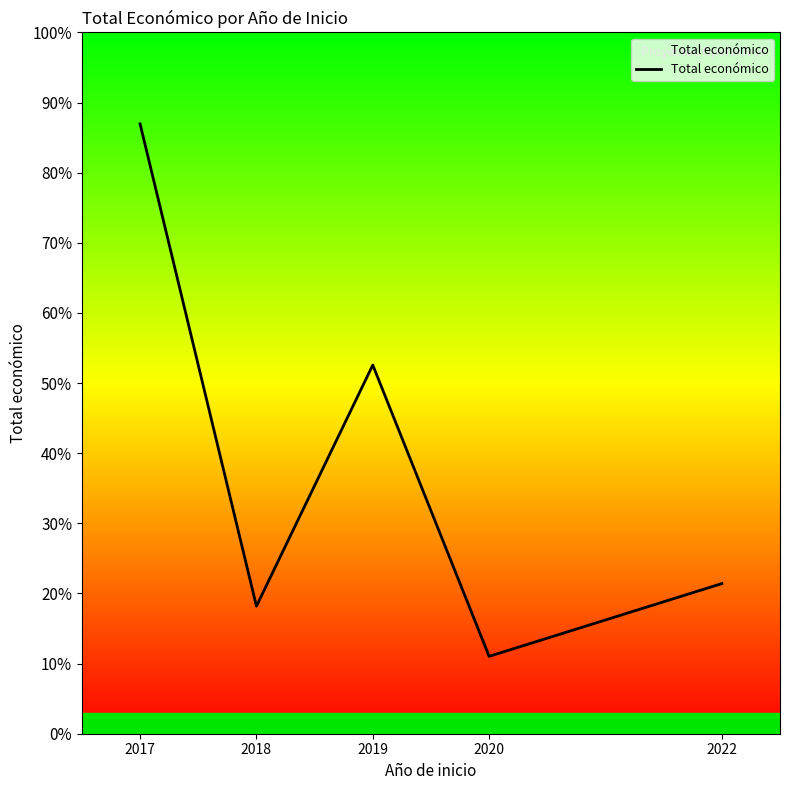

How many data points are less than 1163475?

2